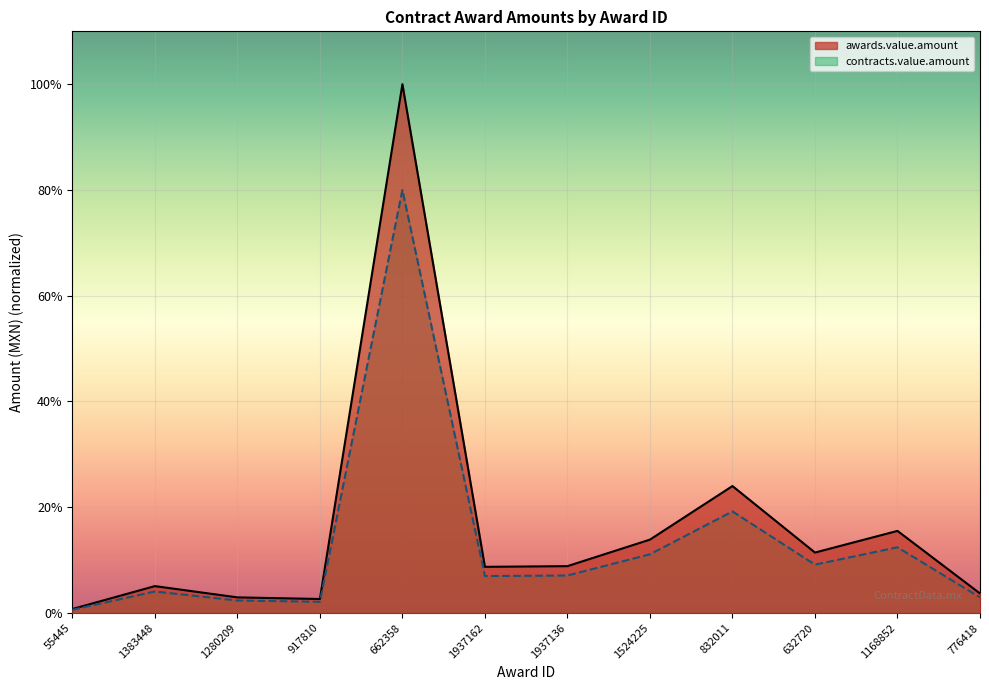

Which series changed the most between 55445 and 1280209?

awards.value.amount